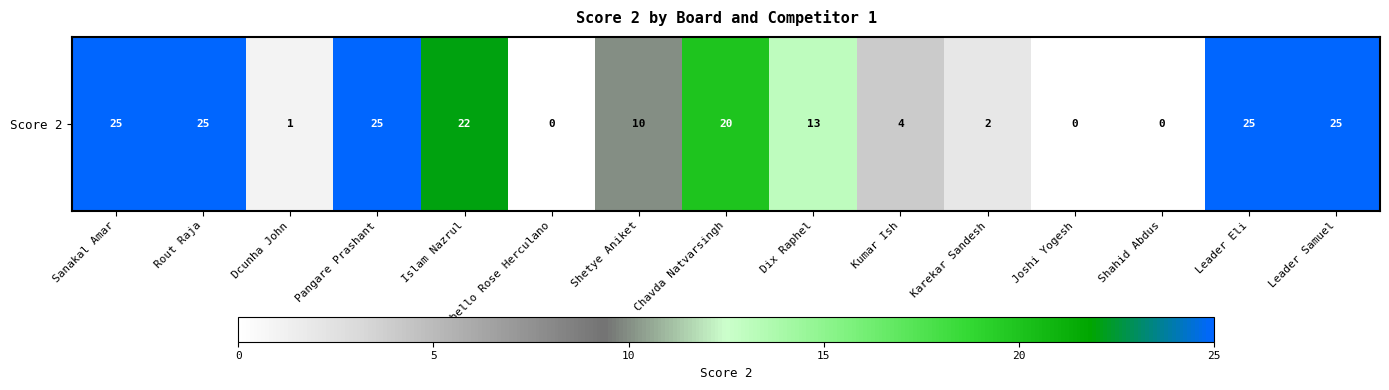

Rank the categories by value from lowest to highest.

Rebello Rose Herculano, Joshi Yogesh, Shahid Abdus, Dcunha John, Karekar Sandesh, Kumar Ish, Shetye Aniket, Dix Raphel, Chavda Natvarsingh, Islam Nazrul, Sanakal Amar, Rout Raja, Pangare Prashant, Leader Eli, Leader Samuel